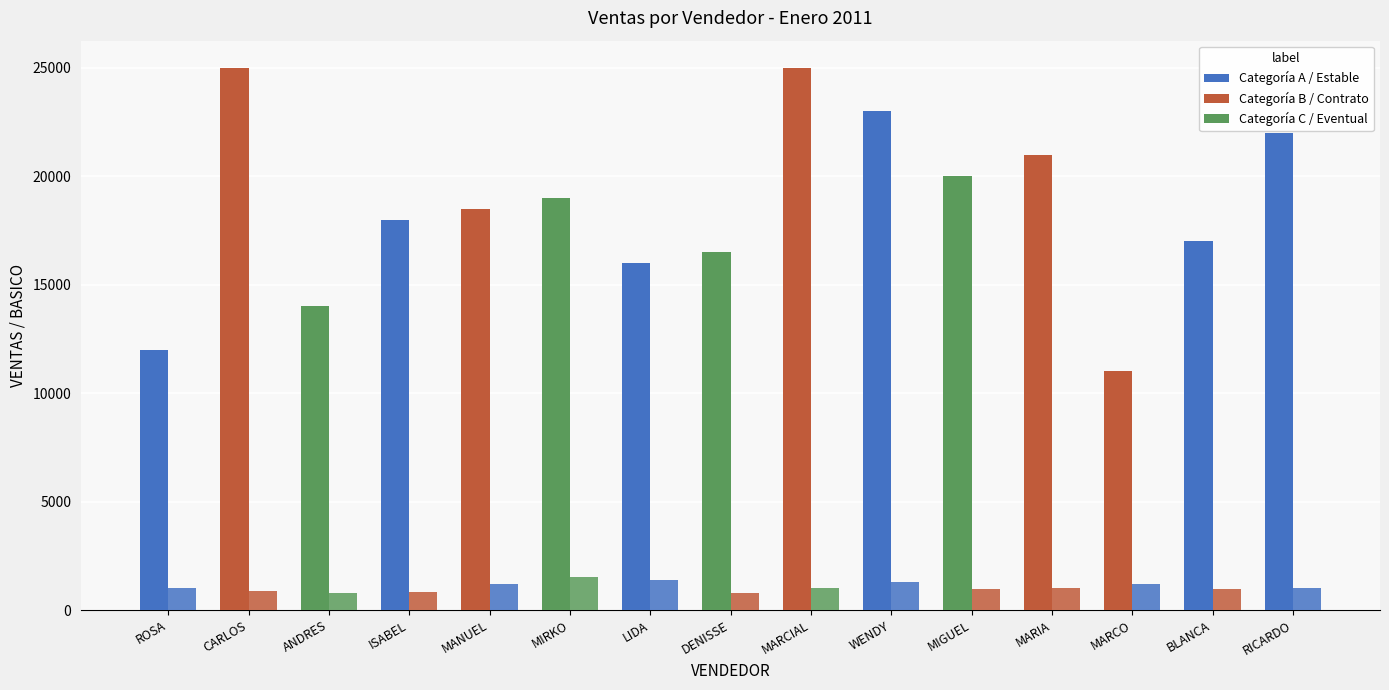

Reading right to left, transcribe all the data shown in this chart.

VENTAS: 22000	17000	11000	21000	20000	23000	25000	16500	16000	19000	18500	18000	14000	25000	12000
BASICO: 1000	950	1200	1000	950	1300	1000	800	1400	1500	1200	850	800	900	1000